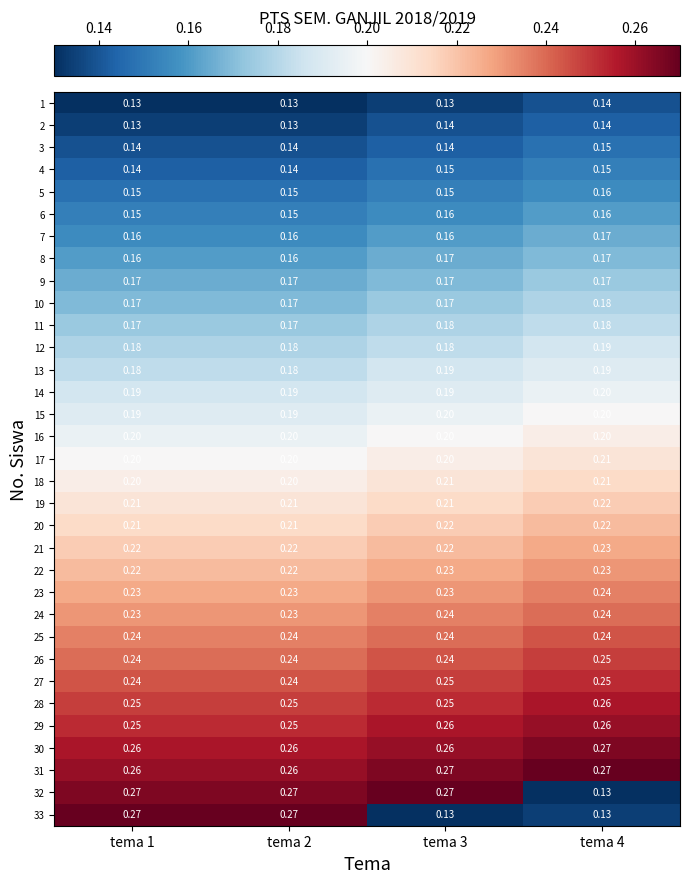

Which series has the largest total across all categories?

31